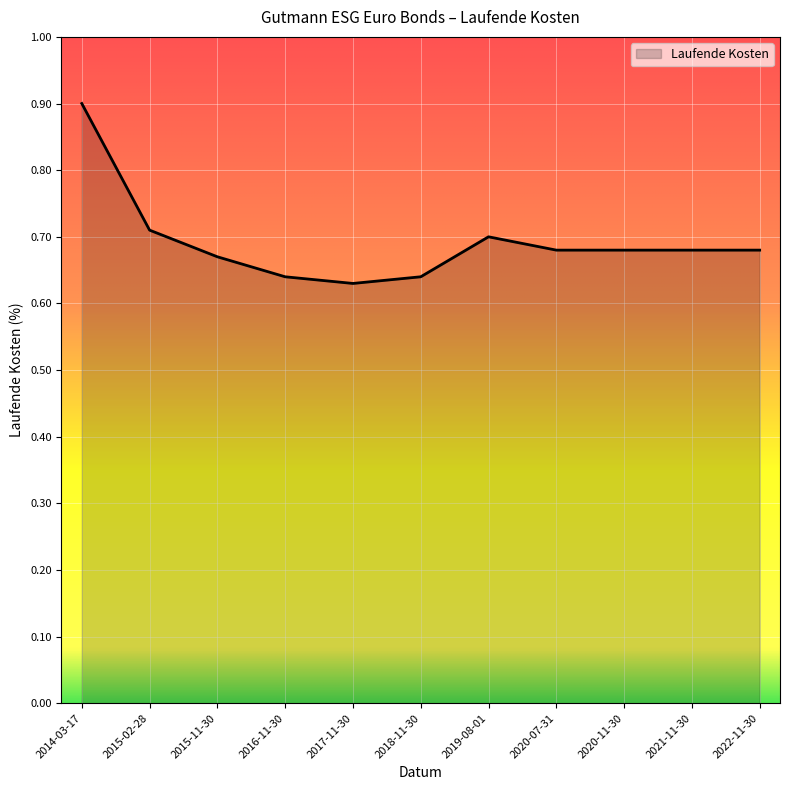

What is the difference between the maximum and second lowest values?

0.3